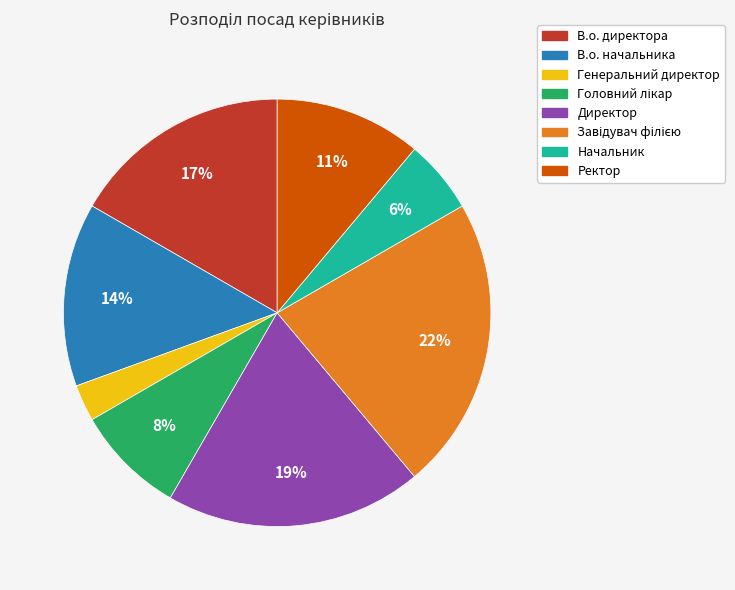

Is the sum of Генеральний директор and В.о. начальника greater than half?

No